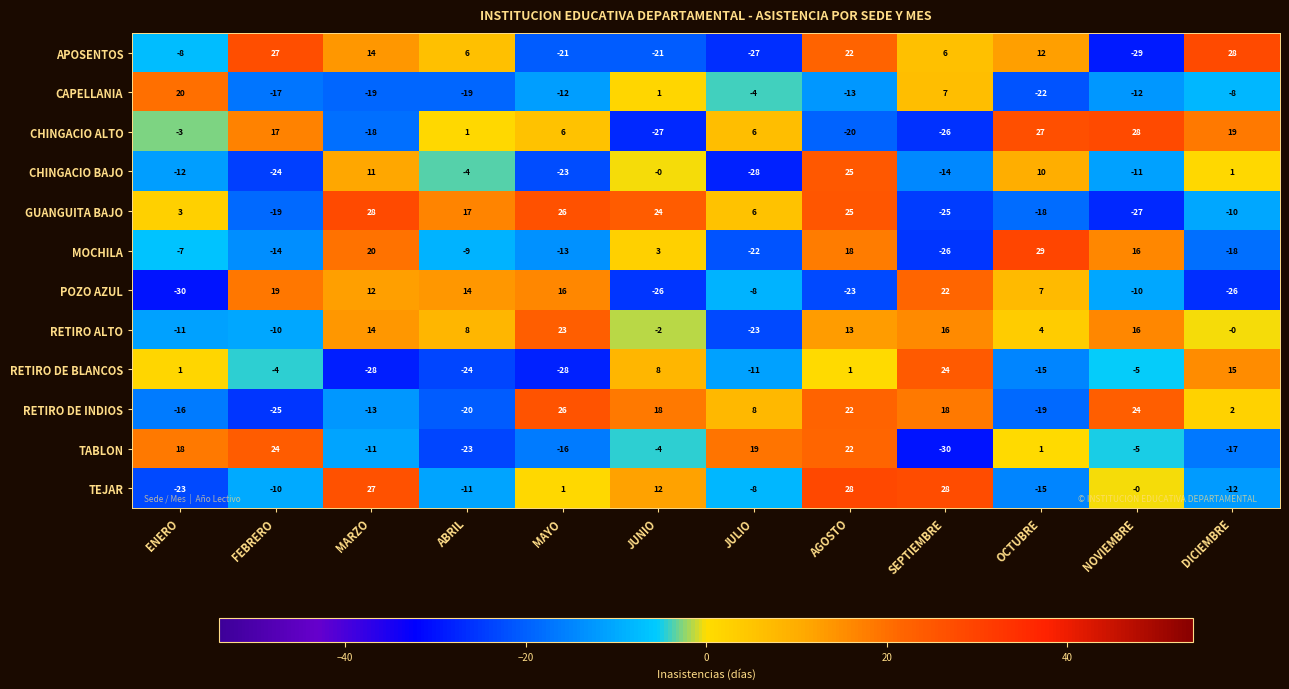

Is the value of RETIRO DE INDIOS at JUNIO greater than the value of TABLON at MAYO?

Yes